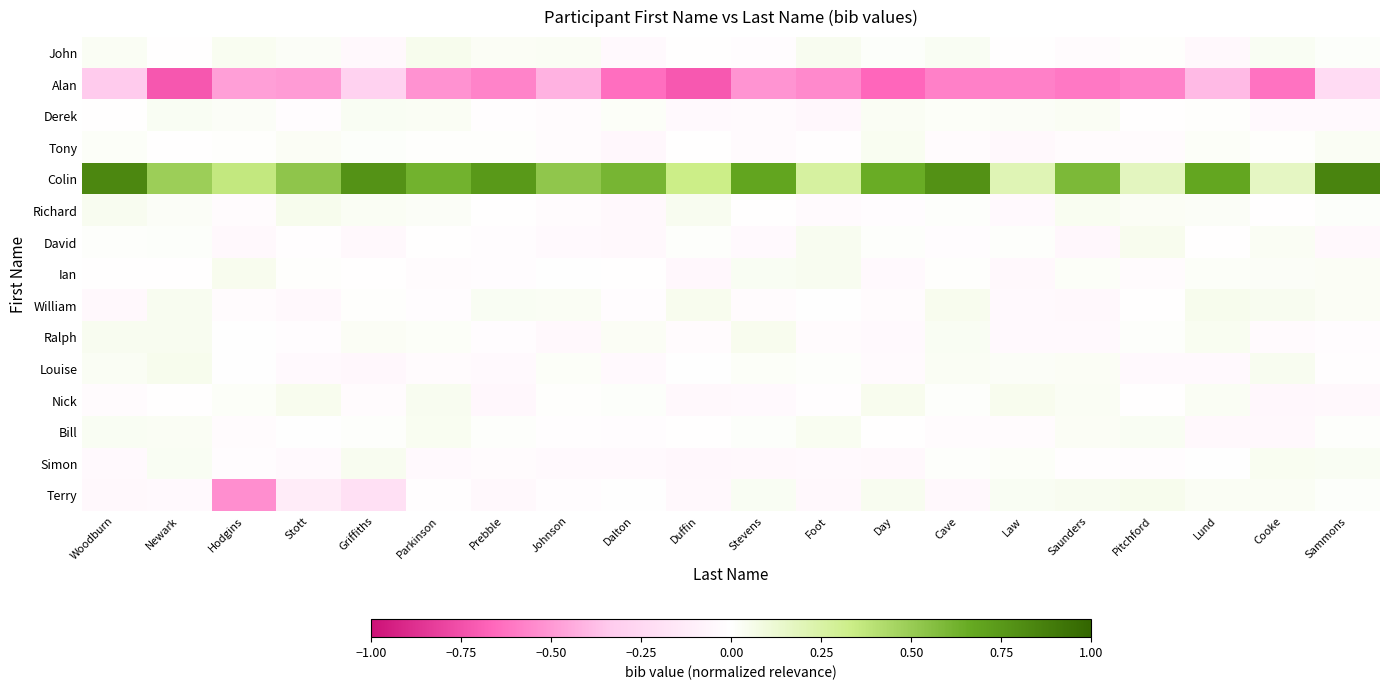

Reading right to left, extract all data points from this chart.

John: Sammons=0.0	Cooke=0.0	Lund=-0.0	Pitchford=0.0	Saunders=-0.0	Law=-0.0	Cave=0.0	Day=0.0	Foot=0.0	Stevens=-0.0	Duffin=-0.0	Dalton=-0.0	Johnson=0.0	Prebble=0.0	Parkinson=0.0	Griffiths=-0.0	Stott=0.0	Hodgins=0.0	Newark=-0.0	Woodburn=0.0
Alan: Sammons=-0.2	Cooke=-0.6	Lund=-0.4	Pitchford=-0.6	Saunders=-0.6	Law=-0.6	Cave=-0.6	Day=-0.7	Foot=-0.5	Stevens=-0.5	Duffin=-0.7	Dalton=-0.6	Johnson=-0.4	Prebble=-0.6	Parkinson=-0.5	Griffiths=-0.3	Stott=-0.5	Hodgins=-0.5	Newark=-0.7	Woodburn=-0.3
Derek: Sammons=-0.0	Cooke=-0.0	Lund=0.0	Pitchford=-0.0	Saunders=0.0	Law=0.0	Cave=0.0	Day=0.0	Foot=-0.0	Stevens=-0.0	Duffin=-0.0	Dalton=0.0	Johnson=-0.0	Prebble=-0.0	Parkinson=0.0	Griffiths=0.0	Stott=-0.0	Hodgins=0.0	Newark=0.0	Woodburn=-0.0
Tony: Sammons=0.0	Cooke=0.0	Lund=0.0	Pitchford=-0.0	Saunders=-0.0	Law=-0.0	Cave=-0.0	Day=0.0	Foot=-0.0	Stevens=-0.0	Duffin=-0.0	Dalton=-0.0	Johnson=-0.0	Prebble=0.0	Parkinson=0.0	Griffiths=0.0	Stott=0.0	Hodgins=0.0	Newark=-0.0	Woodburn=0.0
Colin: Sammons=0.8	Cooke=0.2	Lund=0.7	Pitchford=0.2	Saunders=0.6	Law=0.2	Cave=0.8	Day=0.7	Foot=0.3	Stevens=0.7	Duffin=0.3	Dalton=0.6	Johnson=0.5	Prebble=0.7	Parkinson=0.6	Griffiths=0.8	Stott=0.5	Hodgins=0.4	Newark=0.5	Woodburn=0.8
Richard: Sammons=0.0	Cooke=-0.0	Lund=0.0	Pitchford=0.0	Saunders=0.0	Law=-0.0	Cave=0.0	Day=-0.0	Foot=-0.0	Stevens=-0.0	Duffin=0.0	Dalton=-0.0	Johnson=-0.0	Prebble=-0.0	Parkinson=0.0	Griffiths=0.0	Stott=0.0	Hodgins=-0.0	Newark=0.0	Woodburn=0.0
David: Sammons=-0.0	Cooke=0.0	Lund=-0.0	Pitchford=0.0	Saunders=-0.0	Law=0.0	Cave=-0.0	Day=0.0	Foot=0.0	Stevens=-0.0	Duffin=0.0	Dalton=-0.0	Johnson=-0.0	Prebble=-0.0	Parkinson=-0.0	Griffiths=-0.0	Stott=-0.0	Hodgins=-0.0	Newark=0.0	Woodburn=0.0
Ian: Sammons=0.0	Cooke=0.0	Lund=0.0	Pitchford=-0.0	Saunders=0.0	Law=-0.0	Cave=0.0	Day=-0.0	Foot=0.0	Stevens=0.0	Duffin=-0.0	Dalton=-0.0	Johnson=0.0	Prebble=-0.0	Parkinson=-0.0	Griffiths=-0.0	Stott=0.0	Hodgins=0.0	Newark=-0.0	Woodburn=-0.0
William: Sammons=0.0	Cooke=0.0	Lund=0.0	Pitchford=-0.0	Saunders=-0.0	Law=-0.0	Cave=0.0	Day=-0.0	Foot=0.0	Stevens=-0.0	Duffin=0.0	Dalton=-0.0	Johnson=0.0	Prebble=0.0	Parkinson=-0.0	Griffiths=0.0	Stott=-0.0	Hodgins=-0.0	Newark=0.0	Woodburn=-0.0
Ralph: Sammons=-0.0	Cooke=-0.0	Lund=0.0	Pitchford=0.0	Saunders=-0.0	Law=-0.0	Cave=0.0	Day=-0.0	Foot=-0.0	Stevens=0.0	Duffin=-0.0	Dalton=0.0	Johnson=-0.0	Prebble=-0.0	Parkinson=0.0	Griffiths=0.0	Stott=-0.0	Hodgins=0.0	Newark=0.0	Woodburn=0.0
Louise: Sammons=-0.0	Cooke=0.0	Lund=-0.0	Pitchford=-0.0	Saunders=0.0	Law=0.0	Cave=0.0	Day=-0.0	Foot=0.0	Stevens=0.0	Duffin=0.0	Dalton=-0.0	Johnson=0.0	Prebble=-0.0	Parkinson=-0.0	Griffiths=-0.0	Stott=-0.0	Hodgins=0.0	Newark=0.0	Woodburn=0.0
Nick: Sammons=-0.0	Cooke=-0.0	Lund=0.0	Pitchford=-0.0	Saunders=0.0	Law=0.0	Cave=0.0	Day=0.0	Foot=-0.0	Stevens=-0.0	Duffin=-0.0	Dalton=0.0	Johnson=0.0	Prebble=-0.0	Parkinson=0.0	Griffiths=-0.0	Stott=0.0	Hodgins=0.0	Newark=-0.0	Woodburn=-0.0
Bill: Sammons=0.0	Cooke=-0.0	Lund=-0.0	Pitchford=0.0	Saunders=0.0	Law=-0.0	Cave=-0.0	Day=-0.0	Foot=0.0	Stevens=0.0	Duffin=-0.0	Dalton=-0.0	Johnson=-0.0	Prebble=0.0	Parkinson=0.0	Griffiths=0.0	Stott=0.0	Hodgins=-0.0	Newark=0.0	Woodburn=0.0
Simon: Sammons=0.0	Cooke=0.0	Lund=0.0	Pitchford=-0.0	Saunders=-0.0	Law=0.0	Cave=0.0	Day=-0.0	Foot=-0.0	Stevens=-0.0	Duffin=-0.0	Dalton=-0.0	Johnson=-0.0	Prebble=-0.0	Parkinson=-0.0	Griffiths=0.0	Stott=-0.0	Hodgins=-0.0	Newark=0.0	Woodburn=-0.0
Terry: Sammons=0.0	Cooke=0.0	Lund=0.0	Pitchford=0.0	Saunders=0.0	Law=0.0	Cave=-0.0	Day=0.0	Foot=-0.0	Stevens=0.0	Duffin=-0.0	Dalton=0.0	Johnson=-0.0	Prebble=-0.0	Parkinson=-0.0	Griffiths=-0.2	Stott=-0.1	Hodgins=-0.5	Newark=-0.0	Woodburn=-0.0